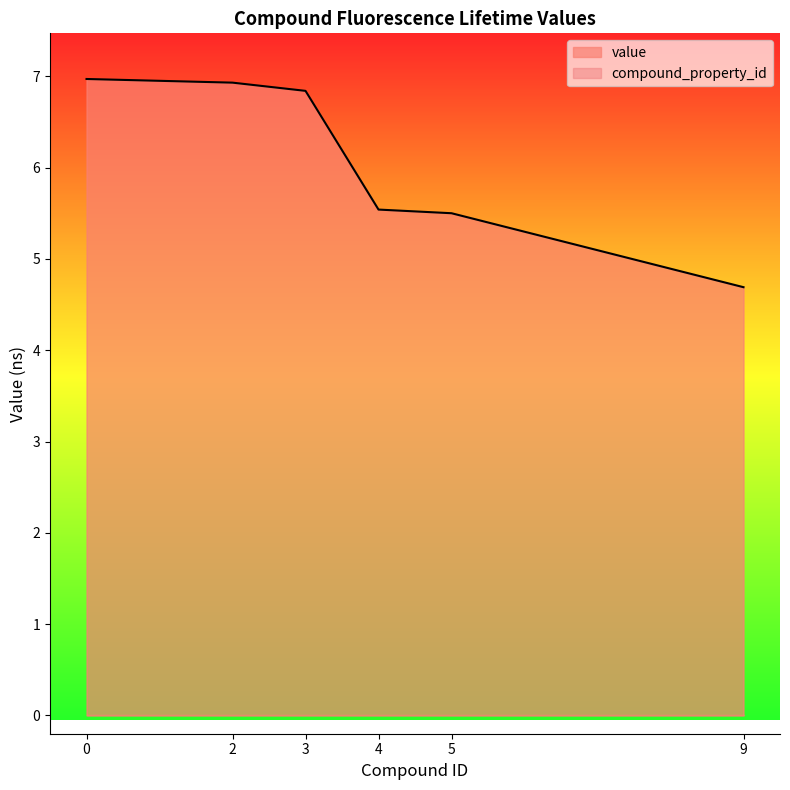

What is the ratio of the value at 0 to the value at 2?

1.0